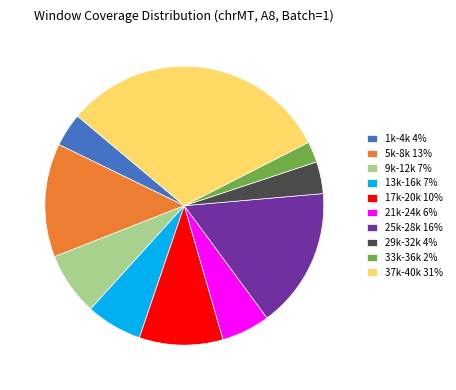

The 13k-16k 7% slice represents 14% of the pie. True or false?

False